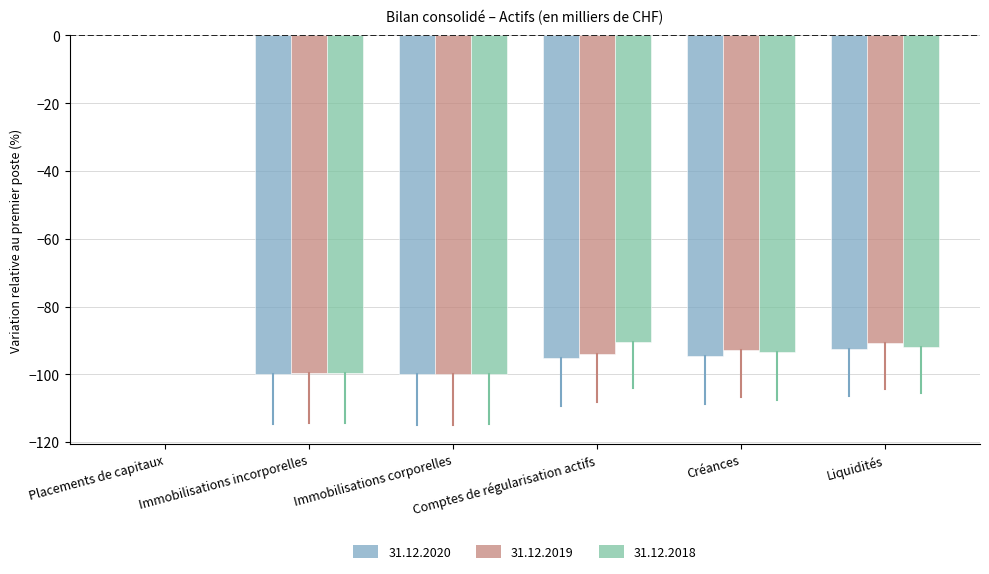

Are the bars grouped side by side (vs. stacked)?

Yes